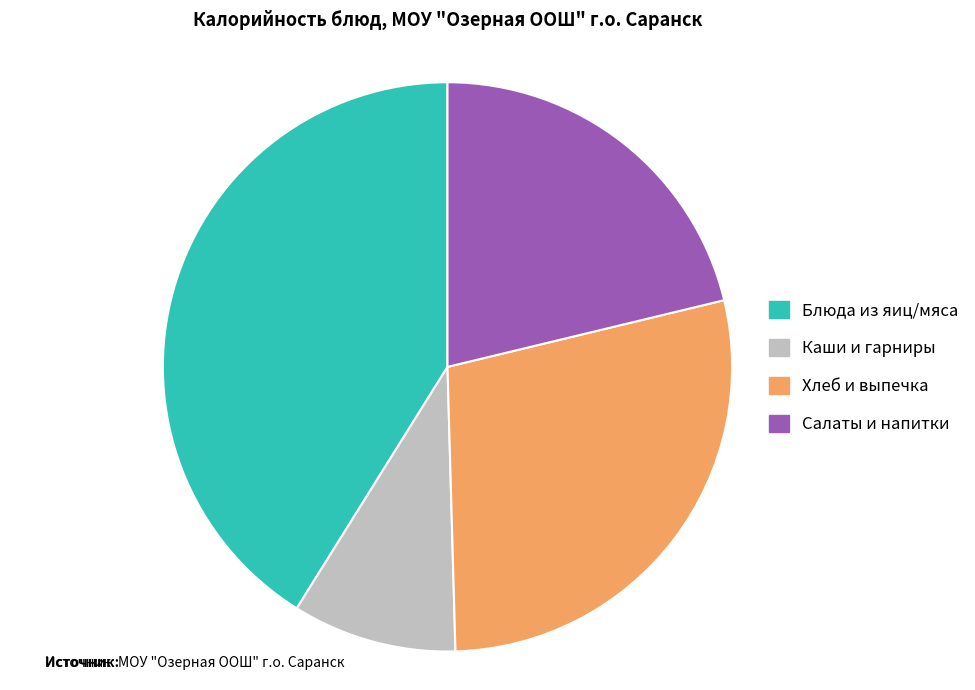

Count the number of slices in the pie.

4